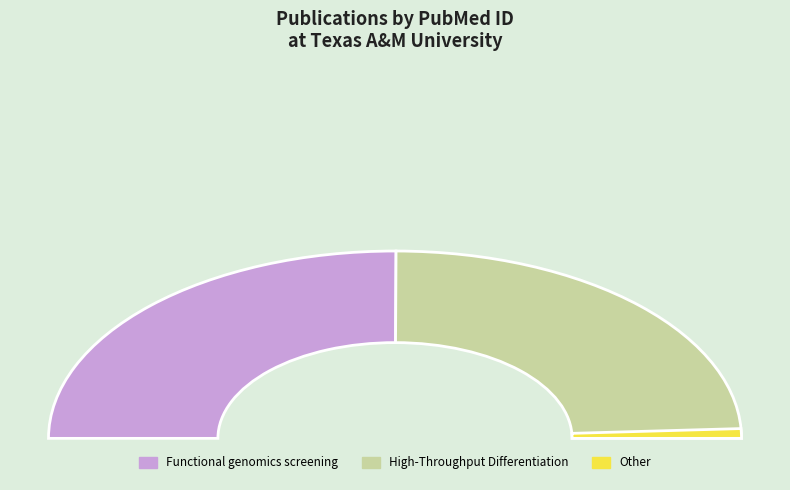

What is the largest slice in the pie chart?

Functional genomics screening